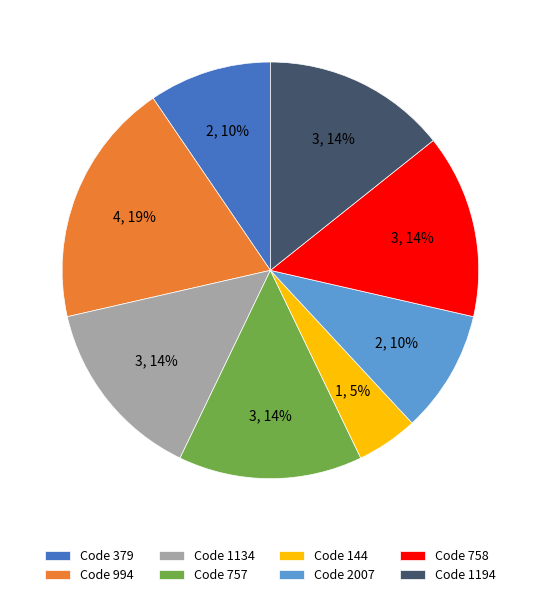

True or false: Code 994 accounts for 5% of the total.

False